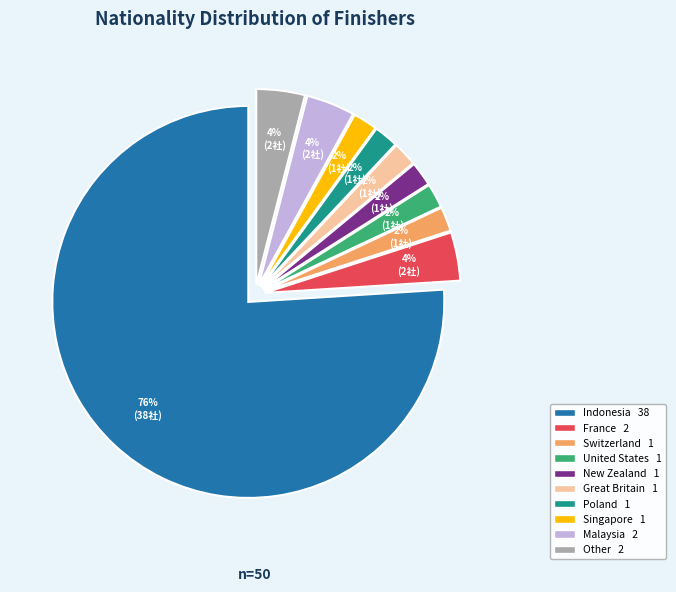

The France slice represents 4% of the pie. True or false?

True